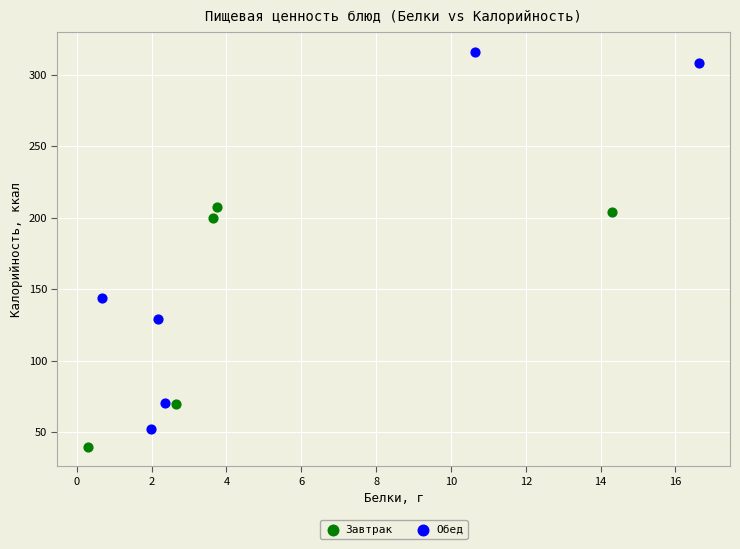

Which series reaches the minimum Y coordinate?

Завтрак